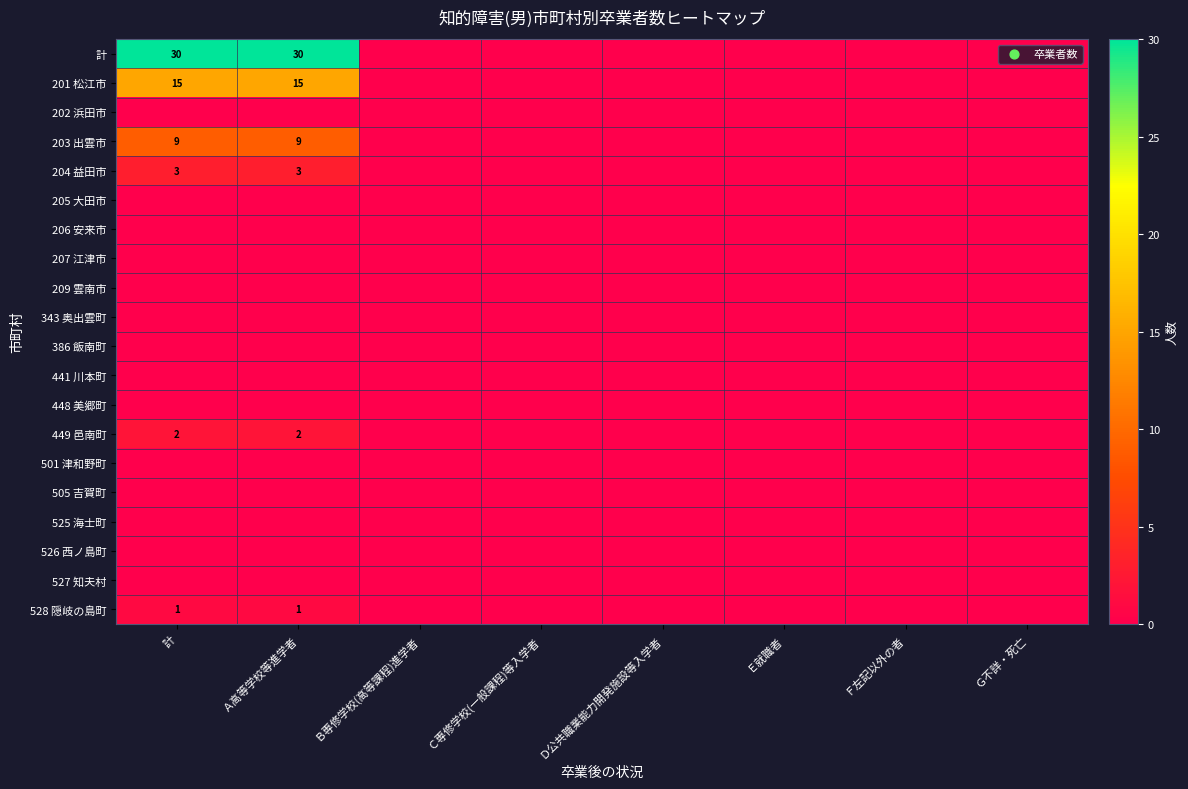

The value of 449 邑南町 at Ａ高等学校等進学者 is 2. True or false?

True